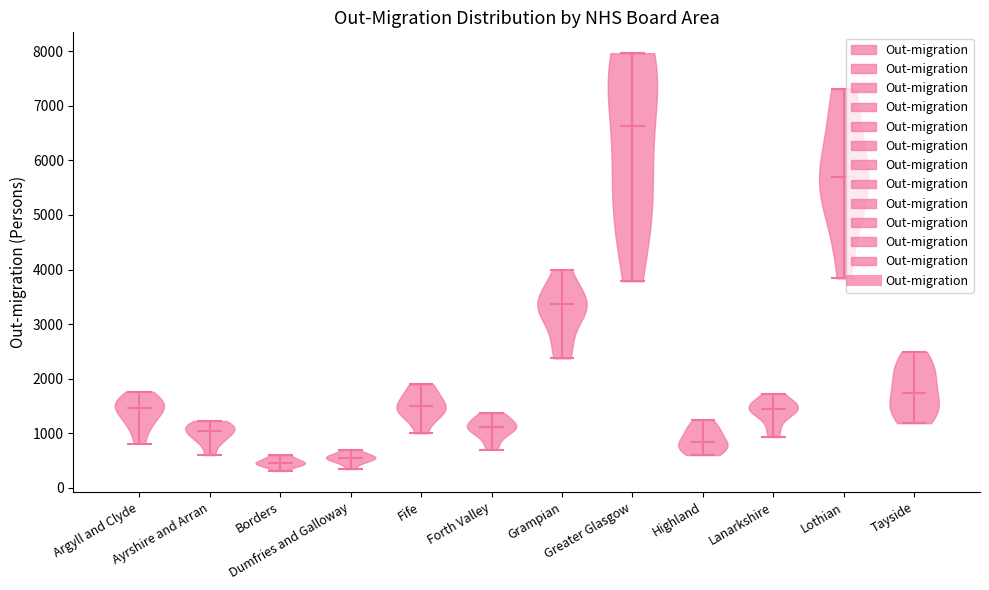

Reading left to right, read every violin against the y-axis: where its median line is, and the lowest and highest points it reaches. The values are not printed on the chart, so give them approximately, as read against the axis.

Argyll and Clyde: median line 1500, lowest point 800, highest point 1800
Ayrshire and Arran: median line 1000, lowest point 600, highest point 1200
Borders: median line 400, lowest point 300, highest point 600
Dumfries and Galloway: median line 500, lowest point 300, highest point 700
Fife: median line 1500, lowest point 1000, highest point 1900
Forth Valley: median line 1100, lowest point 700, highest point 1400
Grampian: median line 3400, lowest point 2400, highest point 4000
Greater Glasgow: median line 6600, lowest point 3800, highest point 8000
Highland: median line 800, lowest point 600, highest point 1200
Lanarkshire: median line 1400, lowest point 900, highest point 1700
Lothian: median line 5700, lowest point 3800, highest point 7300
Tayside: median line 1700, lowest point 1200, highest point 2500